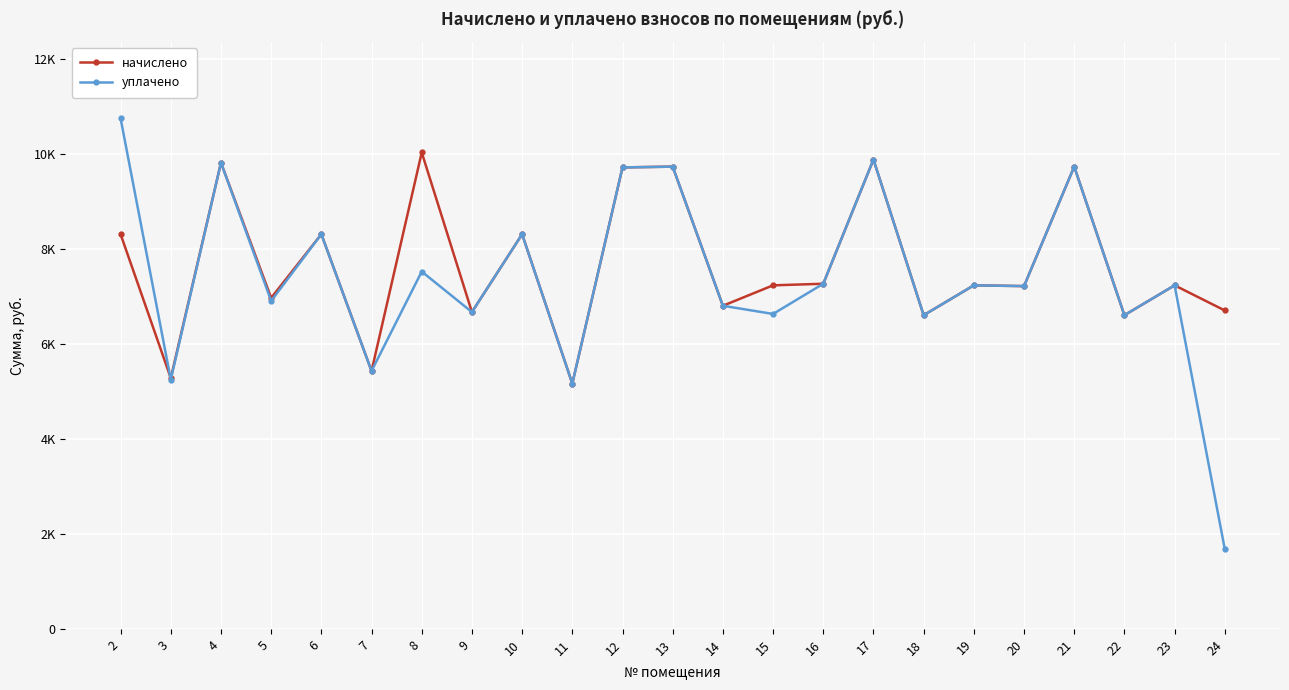

What are all the series names shown in the legend?

начислено, уплачено